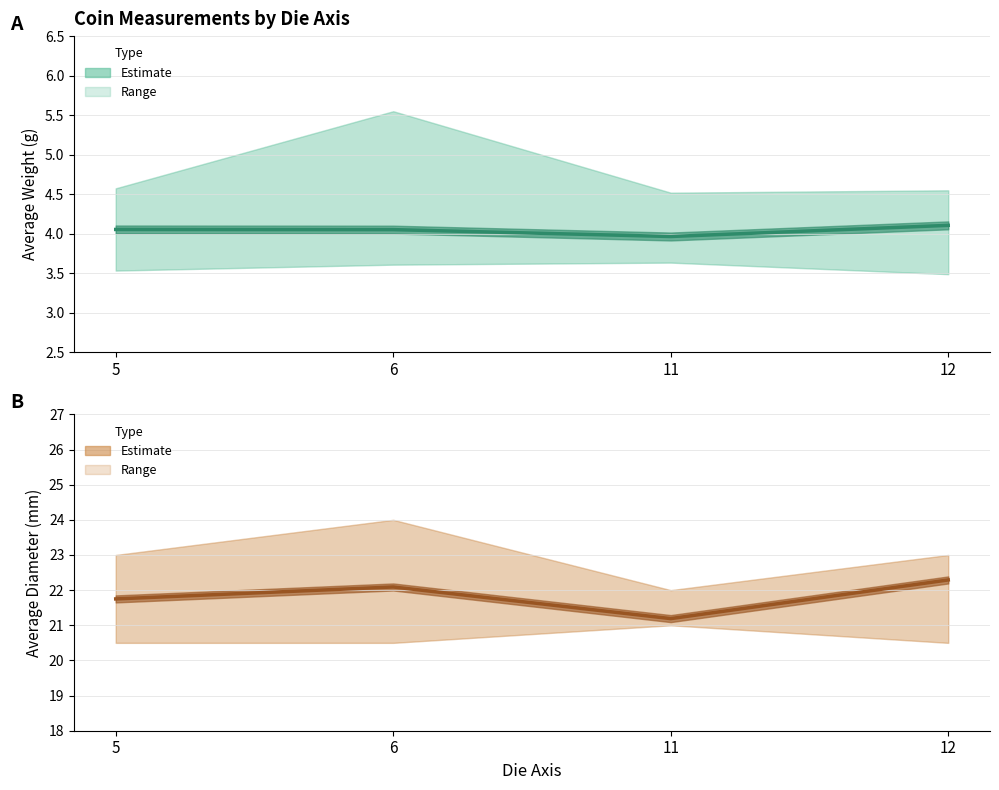

What is the lowest value of the weight series?

4.0